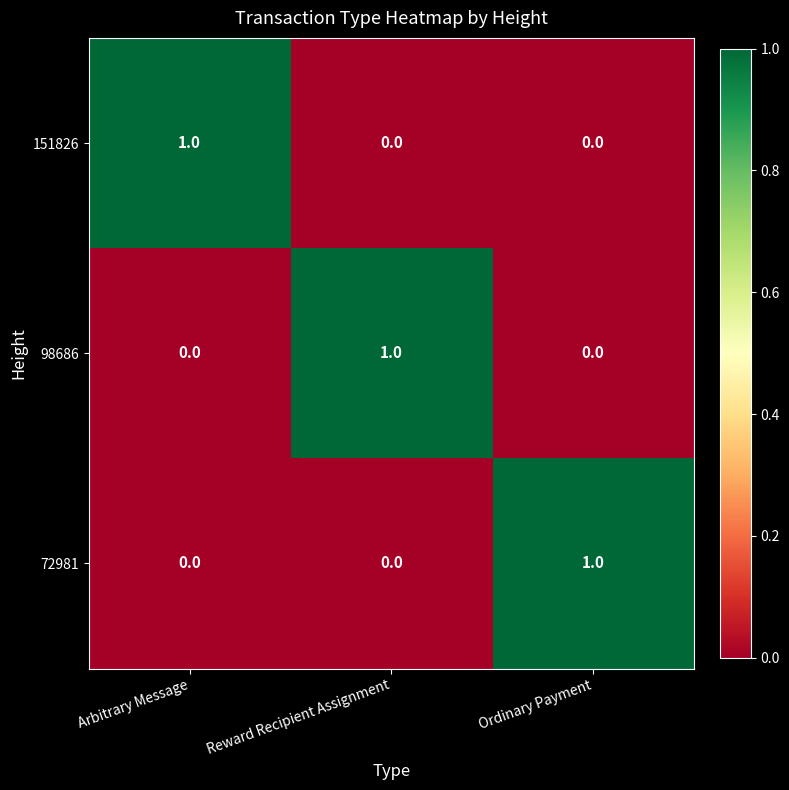

How many 72981 values are between 0 and 1?

3